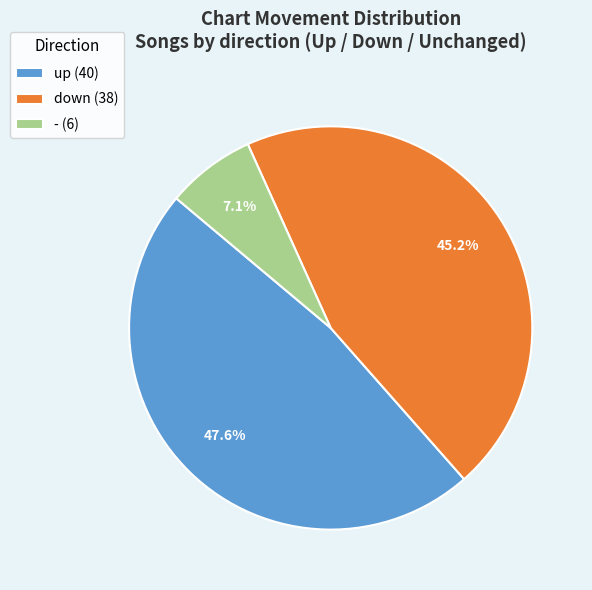

What is the smallest slice in the pie chart?

-